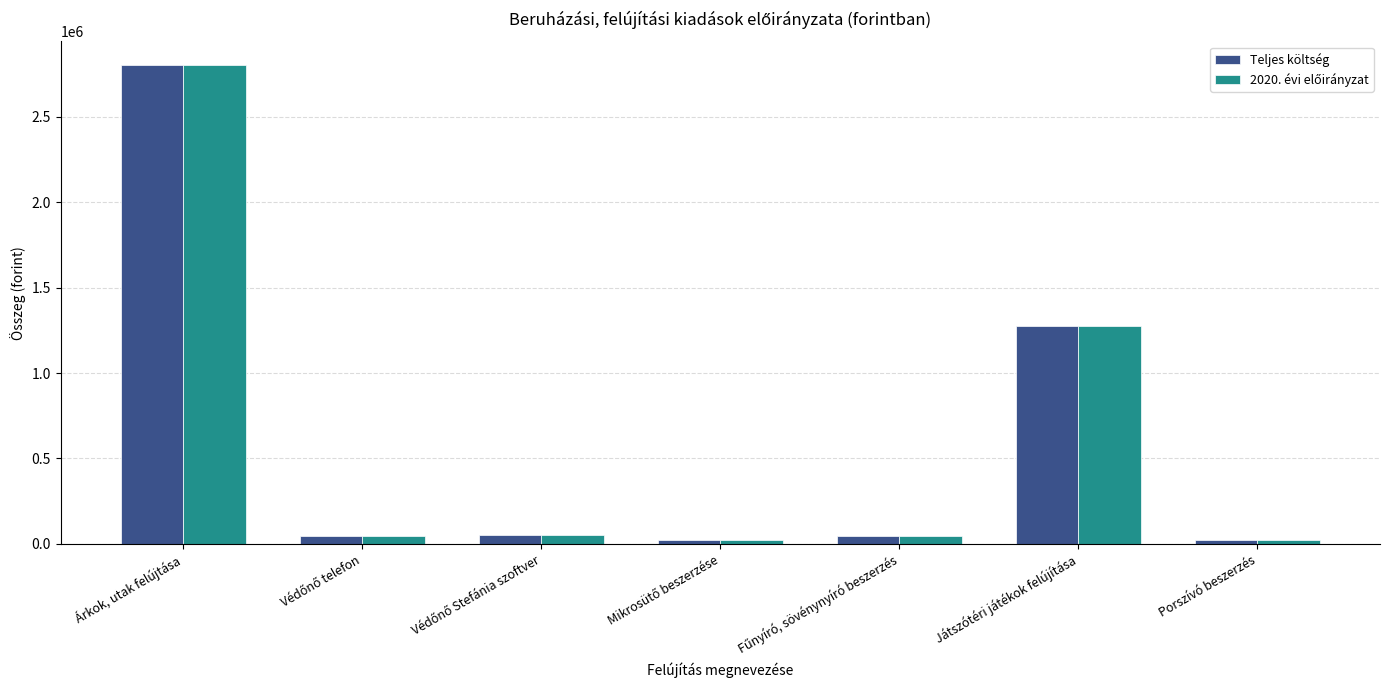

At which category is the sum across all series the highest?

Árkok, utak felújtása